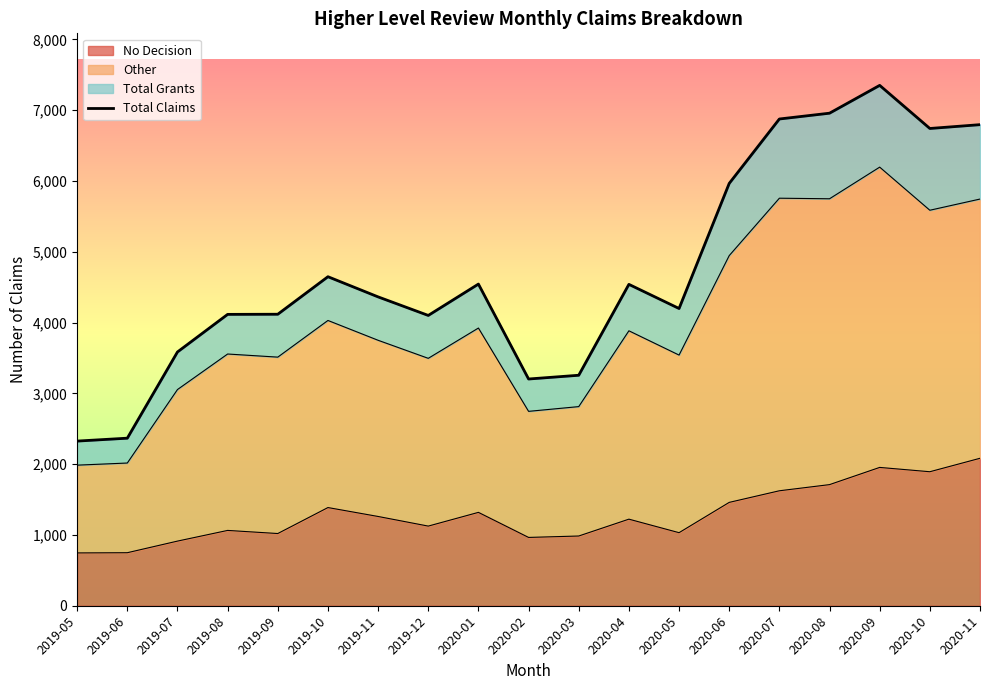

What is the sum of all values?

90055